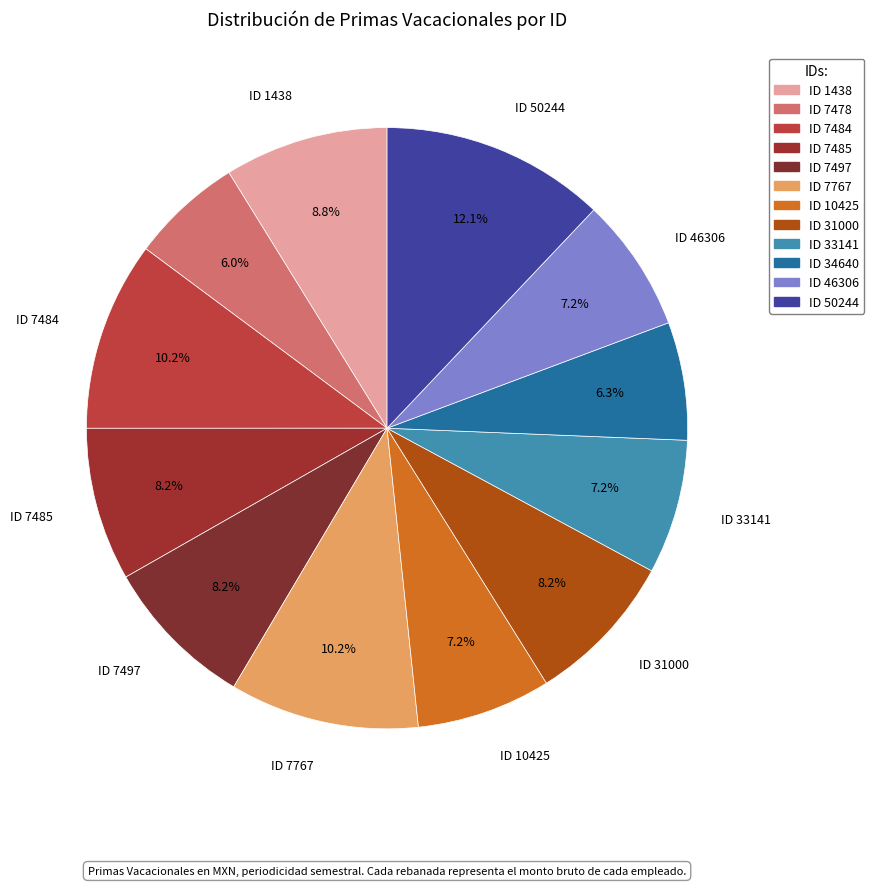

Is there any slice that represents more than half of the pie?

No